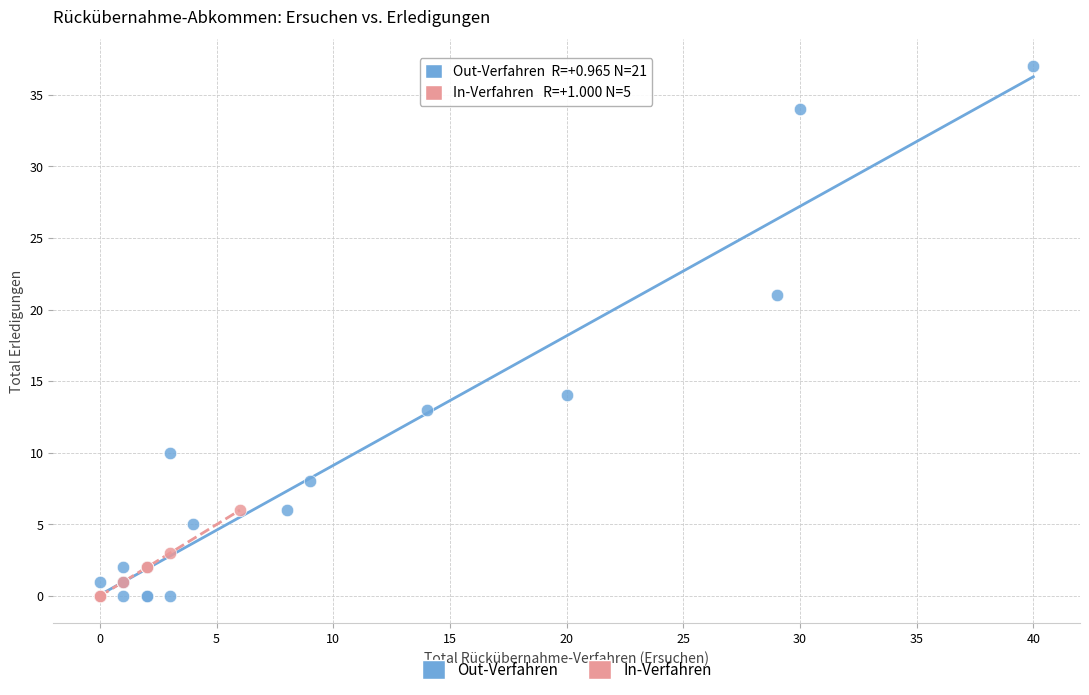

Which series has the widest spread of Y values?

Out-Verfahren